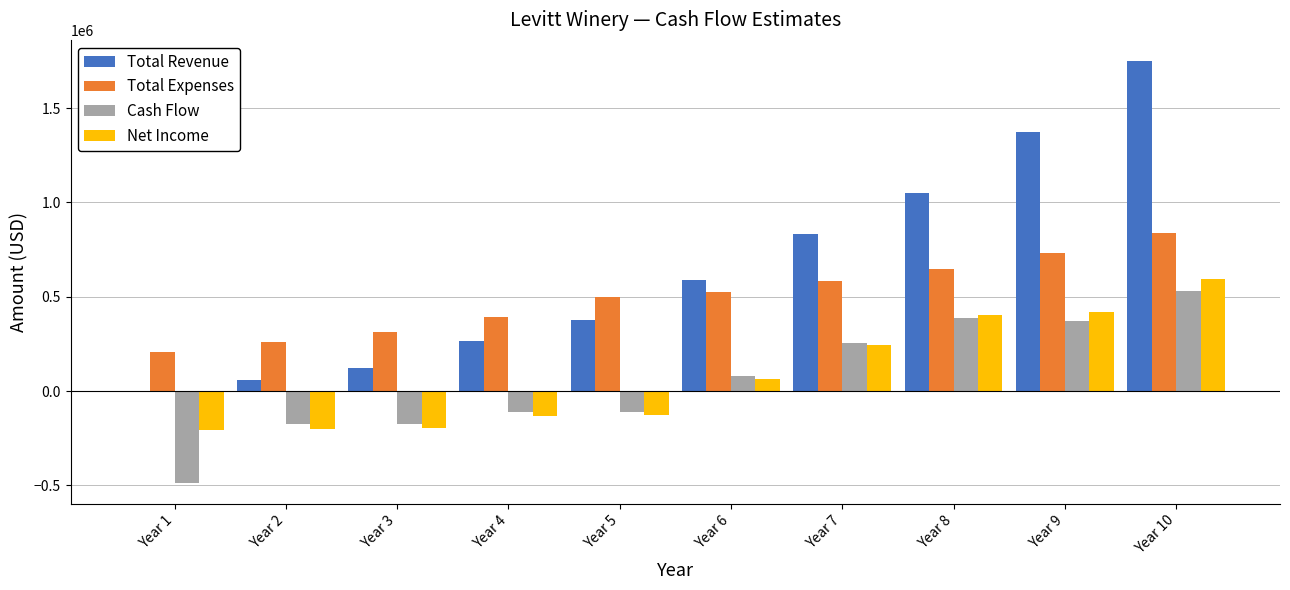

The value of Total Expenses at Year 4 is 395000. True or false?

True